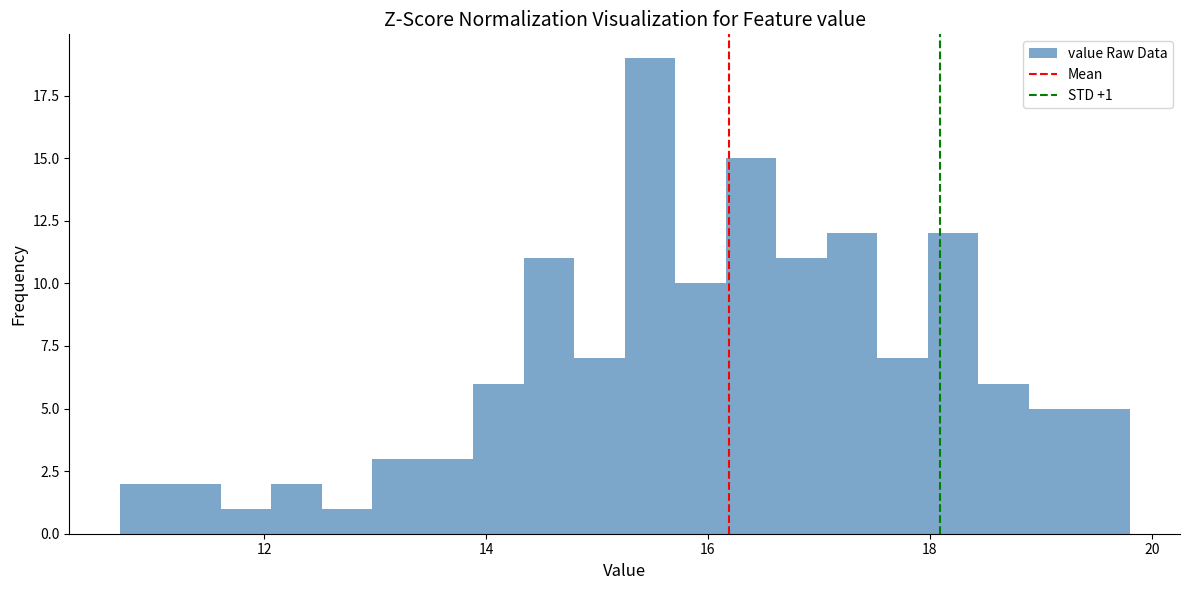

Around what value on the x-axis is the tallest bar? Give the approximate position of its centre, as read against the axis.

15.4